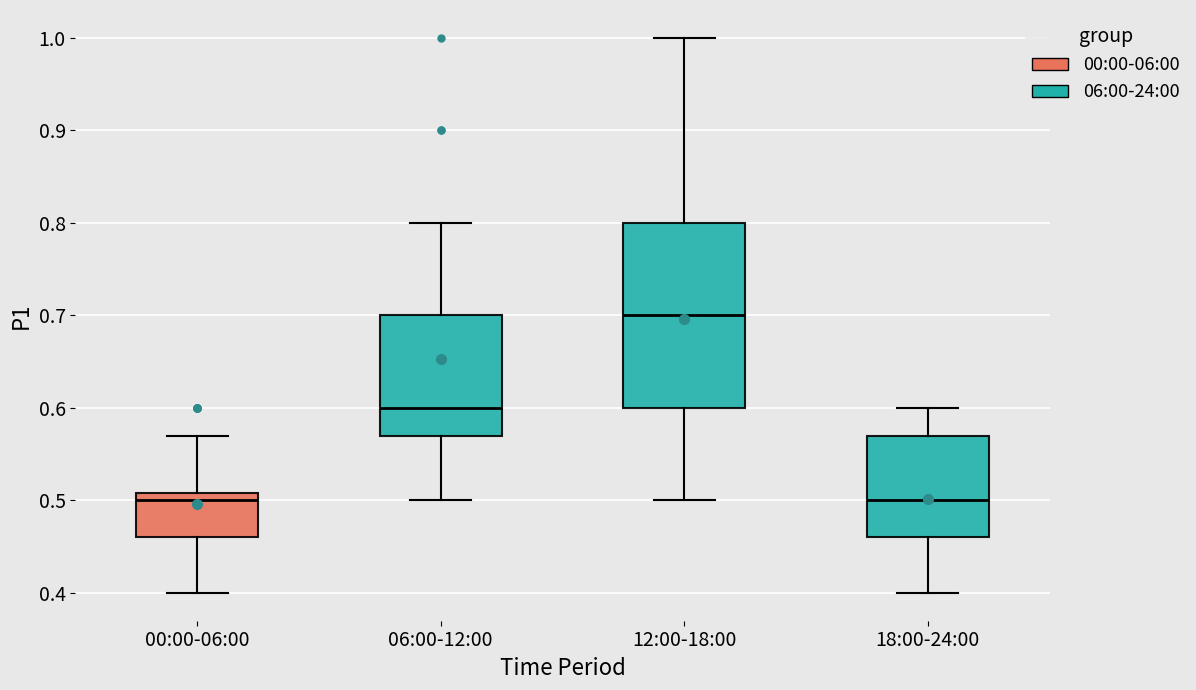

Where does the upper whisker of the box for 00:00-06:00 end on the y-axis? The values are not printed on the chart, so give them approximately, as read against the axis.

0.57